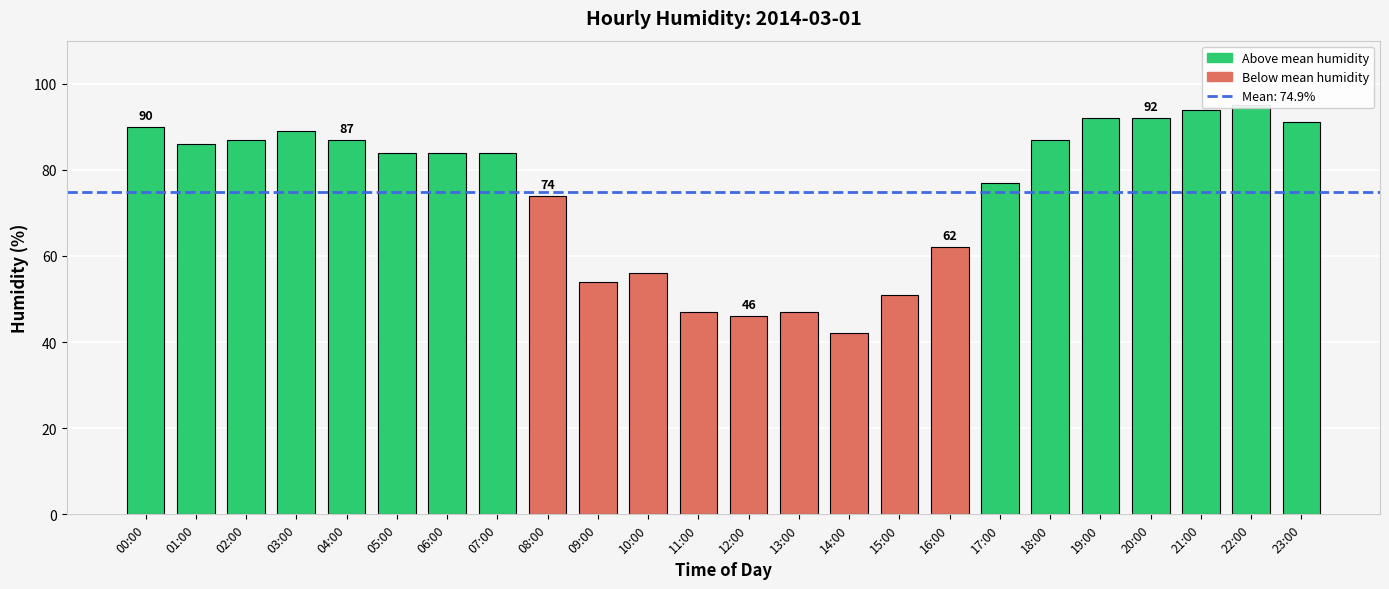

Does the chart contain any negative values?

No